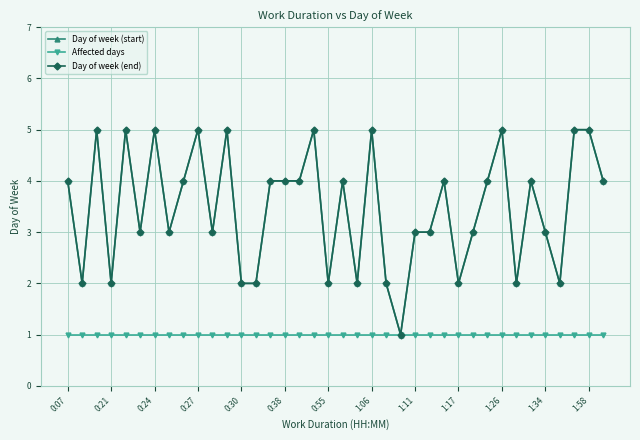

Which series has the largest range (max minus min)?

Day of week (start)